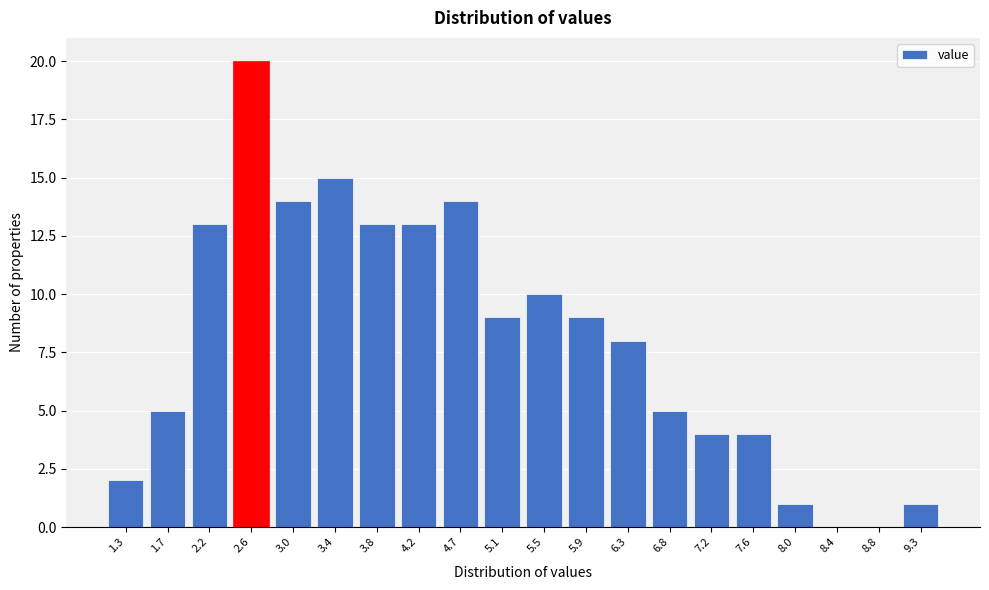

Reading right to left, extract all data points from this chart.

9.3=1	8.8=0	8.4=0	8.0=1	7.6=4	7.2=4	6.8=5	6.3=8	5.9=9	5.5=10	5.1=9	4.7=14	4.2=13	3.8=13	3.4=15	3.0=14	2.6=20	2.2=13	1.7=5	1.3=2